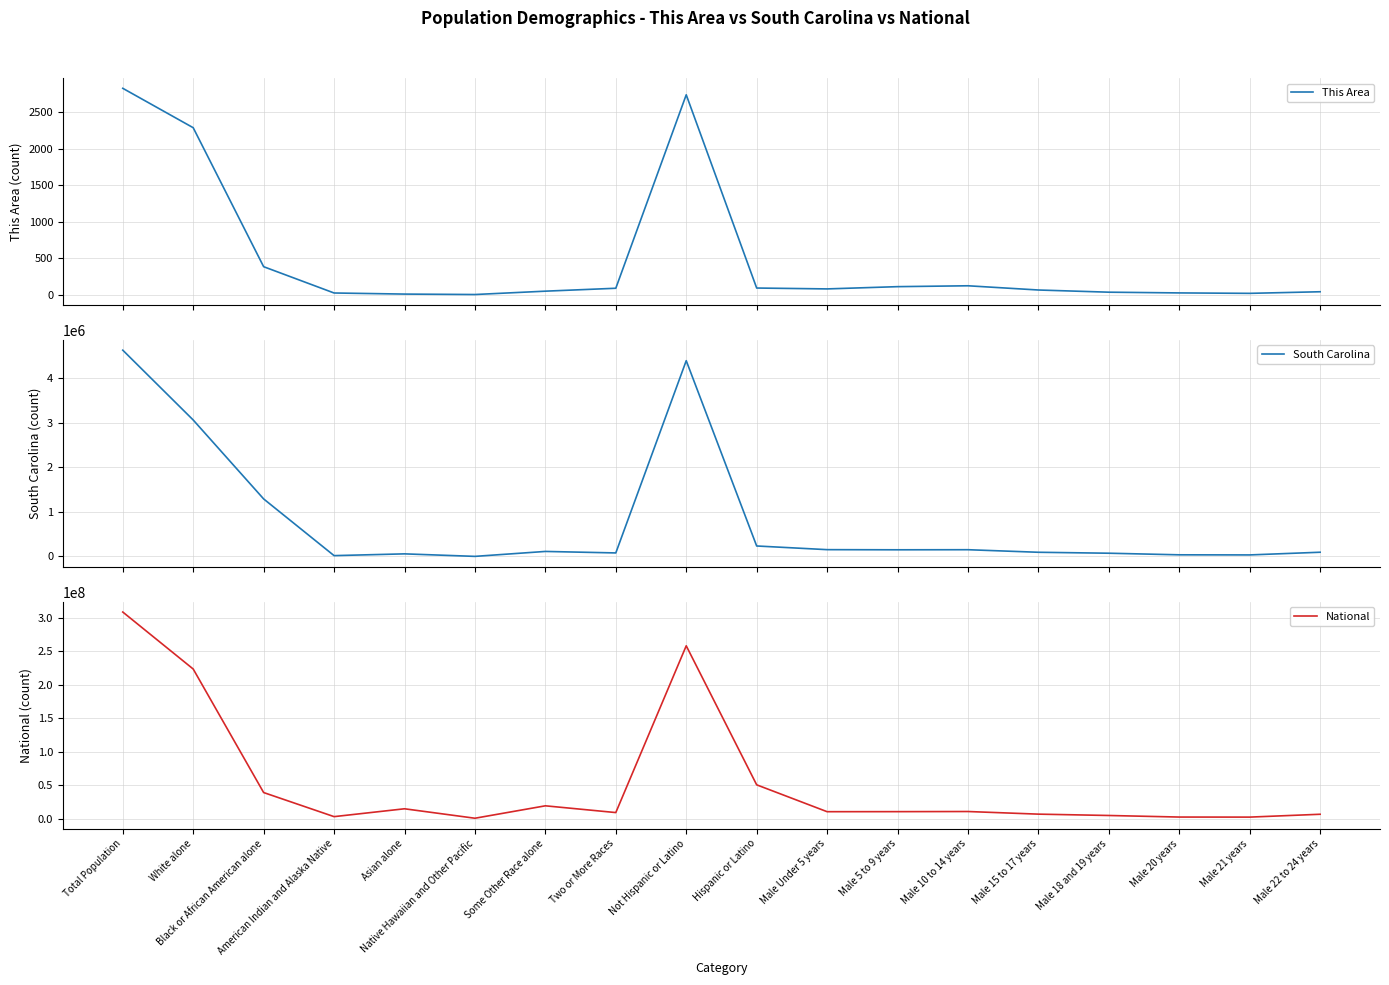

True or false: National and This Area intersect in this chart.

False